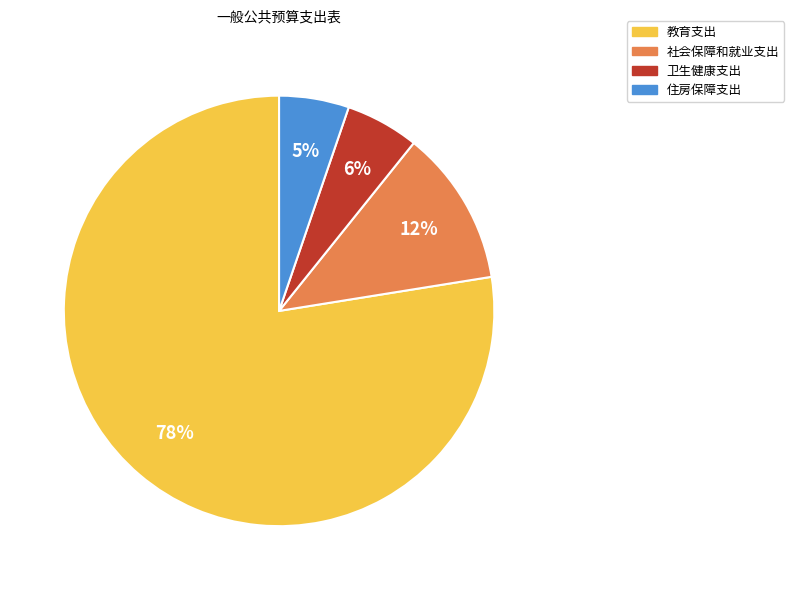

Combined, do 卫生健康支出 and 社会保障和就业支出 account for over 50%?

No